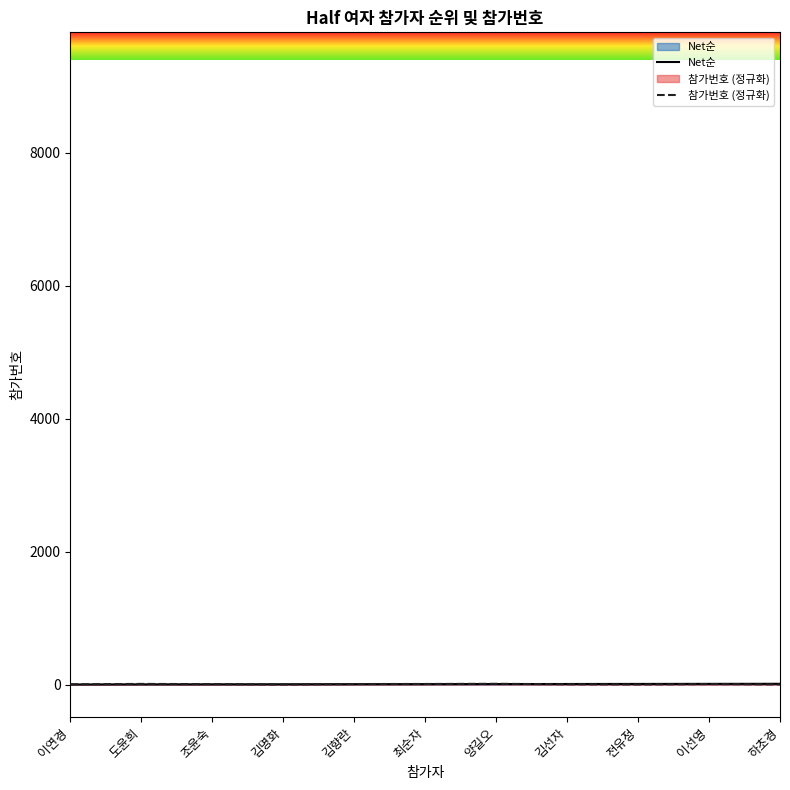

What is the total value across all series at 도윤희?

11.2